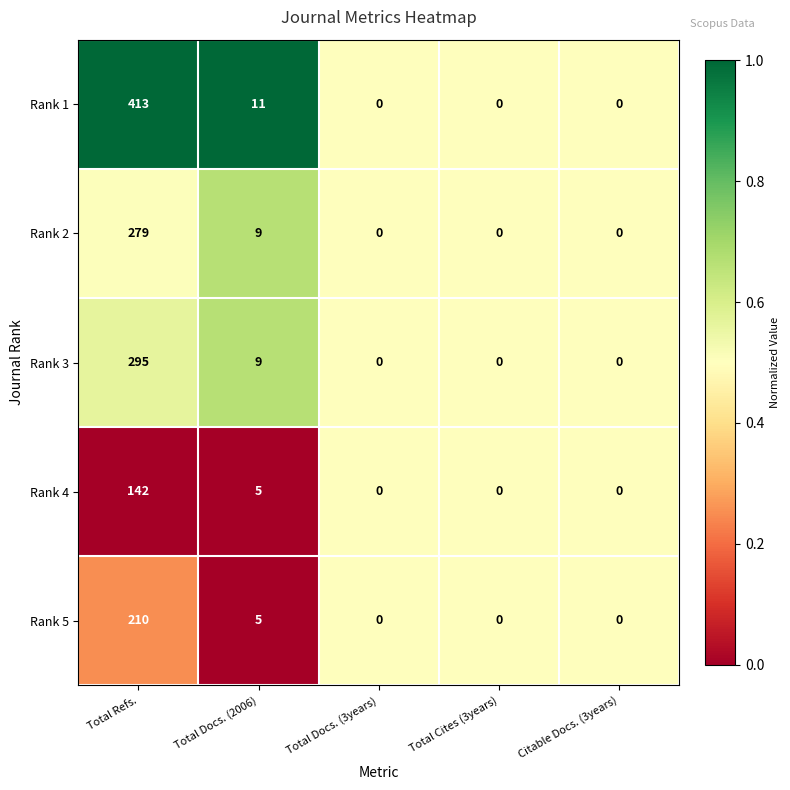

What is the total value across all series at Total Docs. (3years)?

0